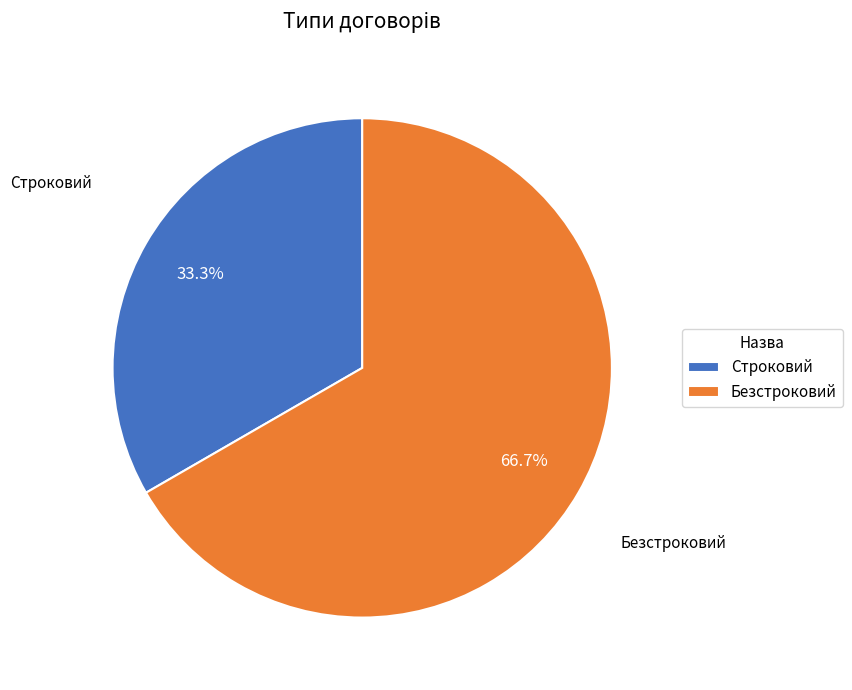

What percentage do Строковий and Безстроковий together represent?

100.0%